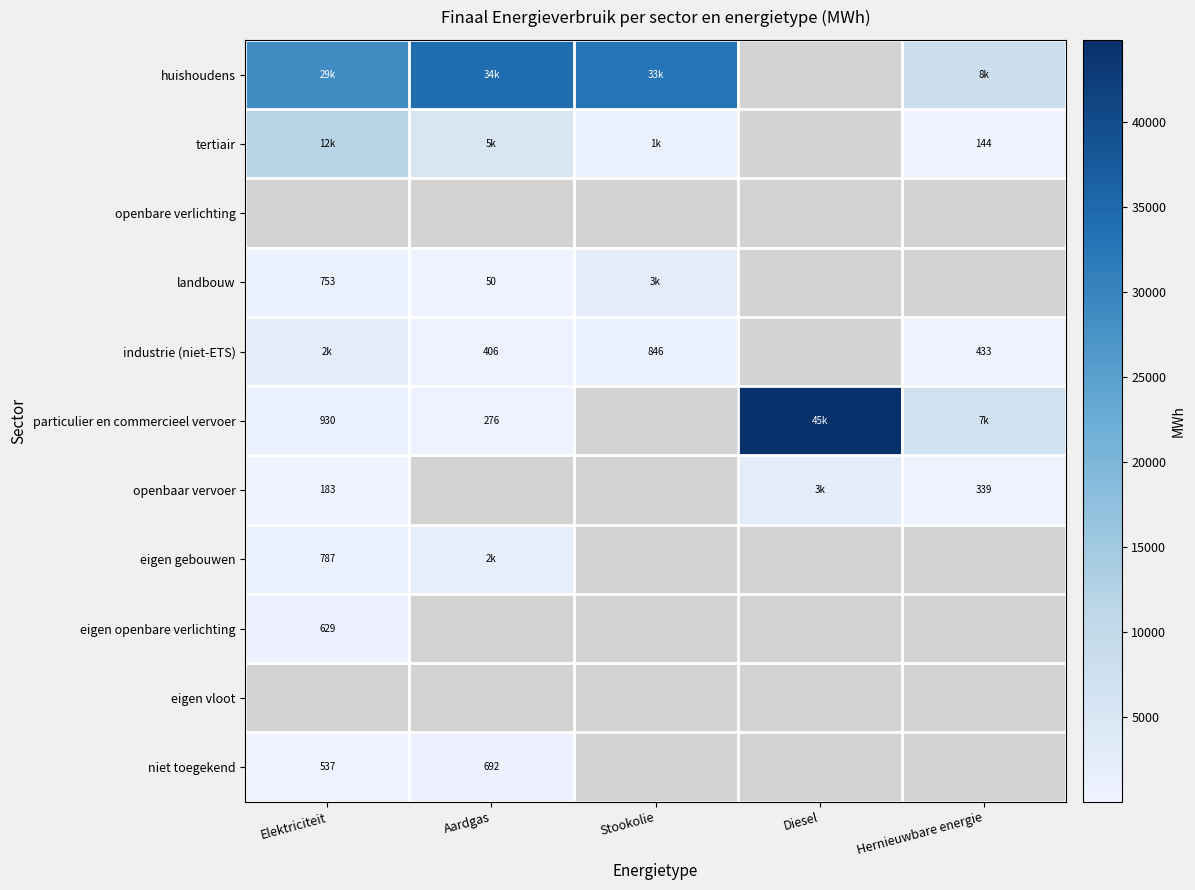

What is the highest value of the landbouw series?

2515.8